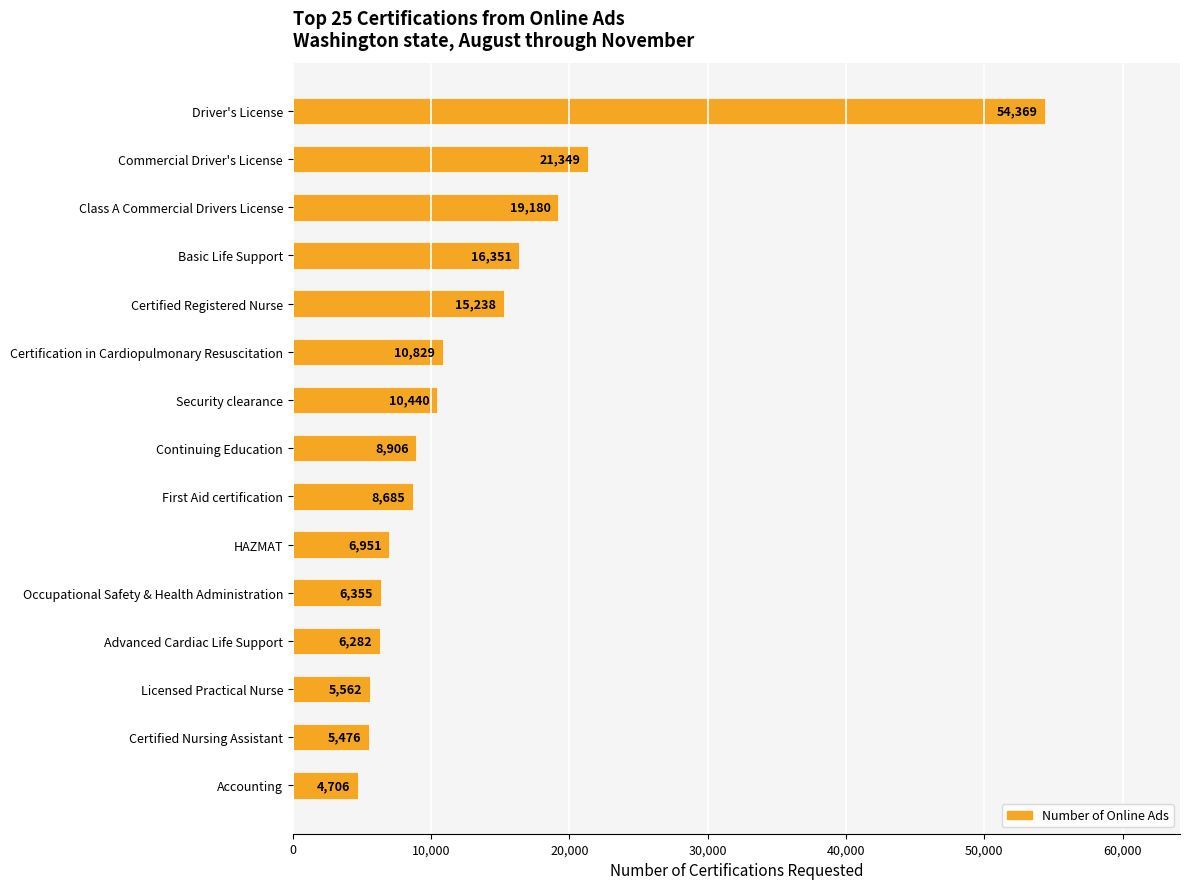

The chart shows a value of 21349 at Commercial Driver's License. True or false?

True